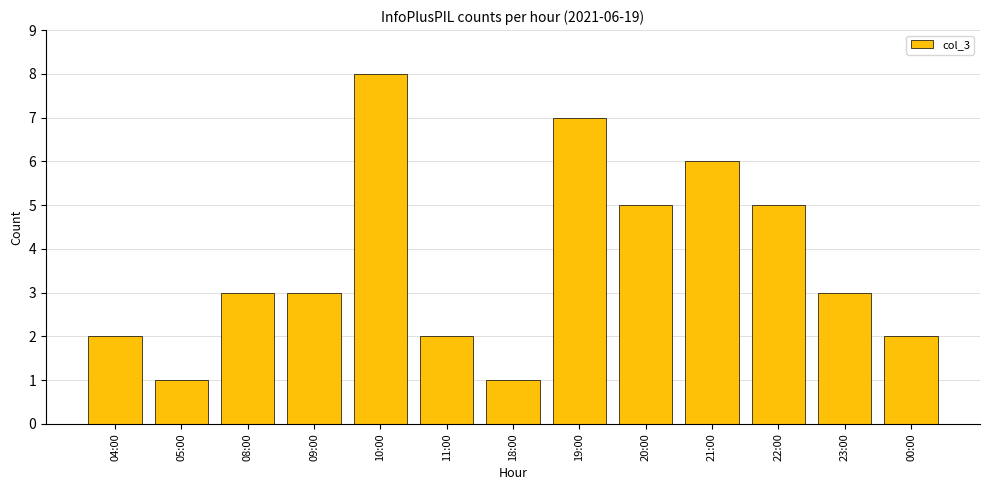

The chart shows a value of 3 at 23:00. True or false?

True